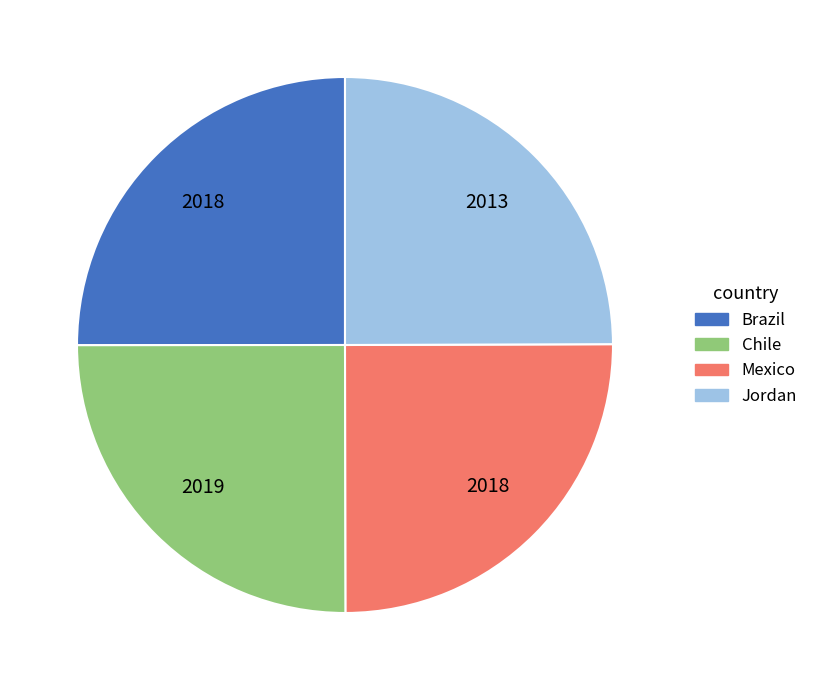

What is the ratio of the value at Mexico to the value at Jordan?

1.0